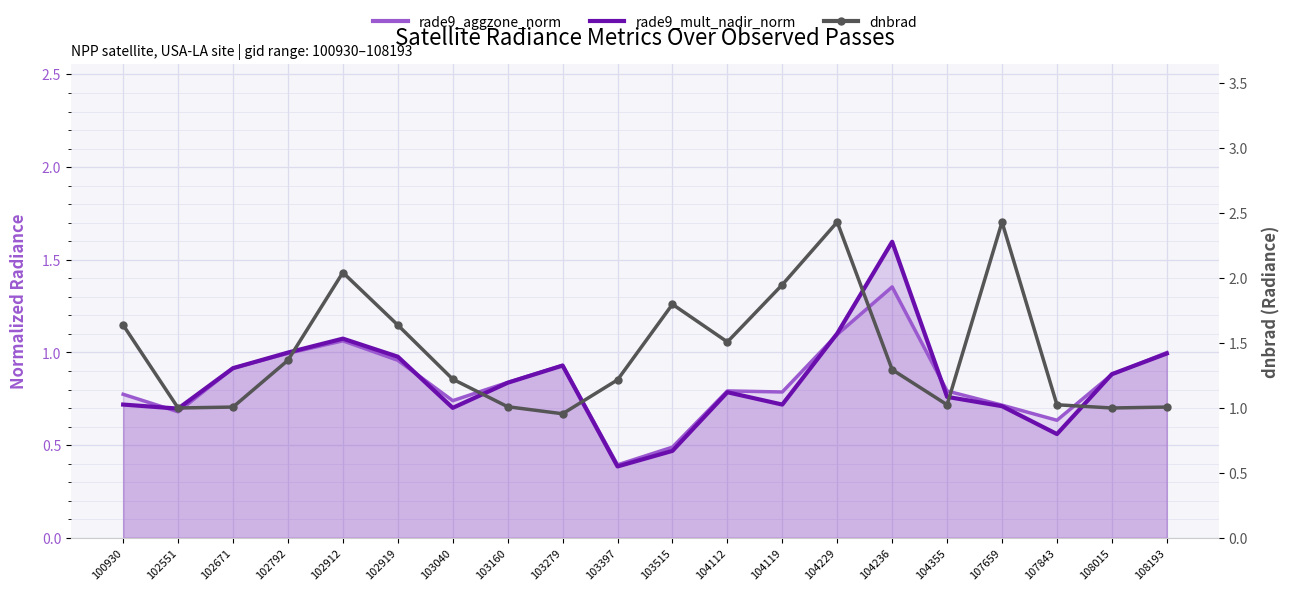

What is the difference between the maximum and minimum values in the rade9_mult_nadir_norm series?

1.2